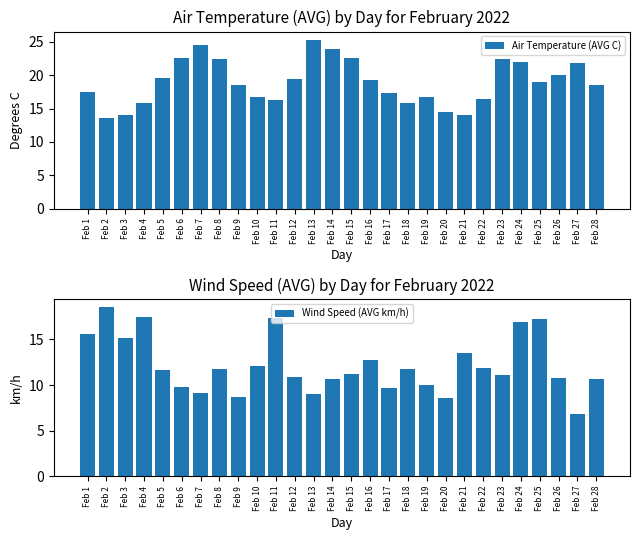

Which label corresponds to the smallest value in the chart?

Feb 27